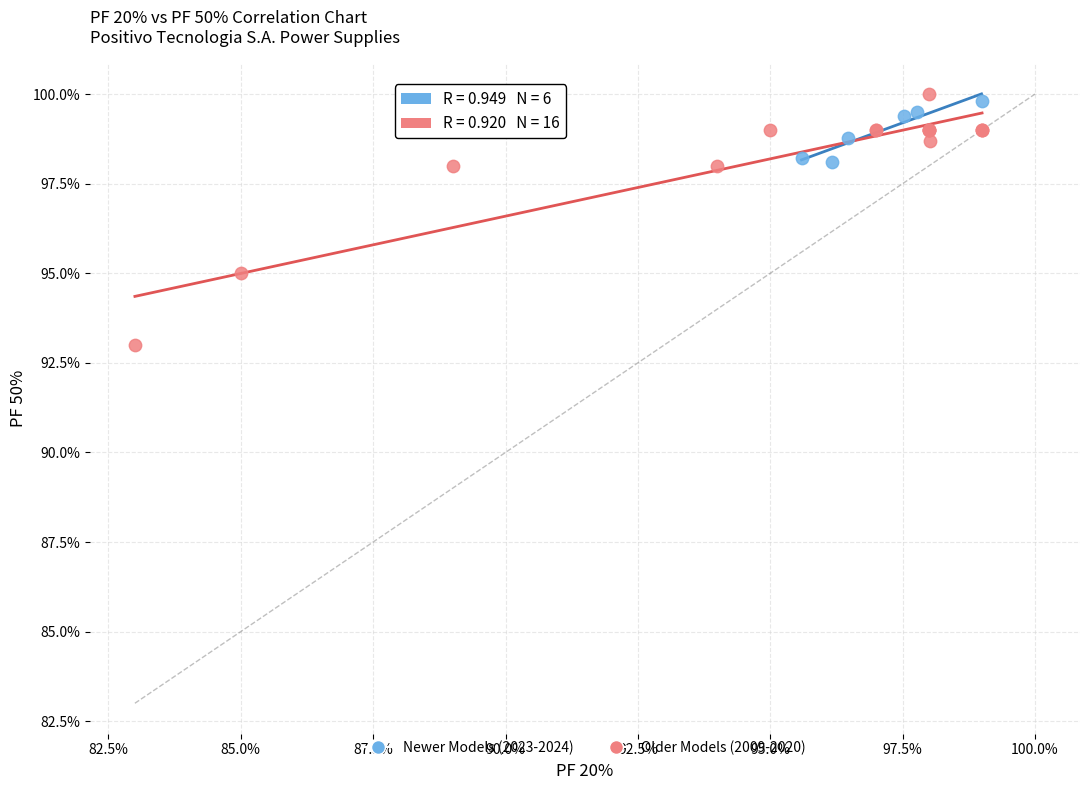

Which series contains the highest Y value?

Older Models (2009-2020)